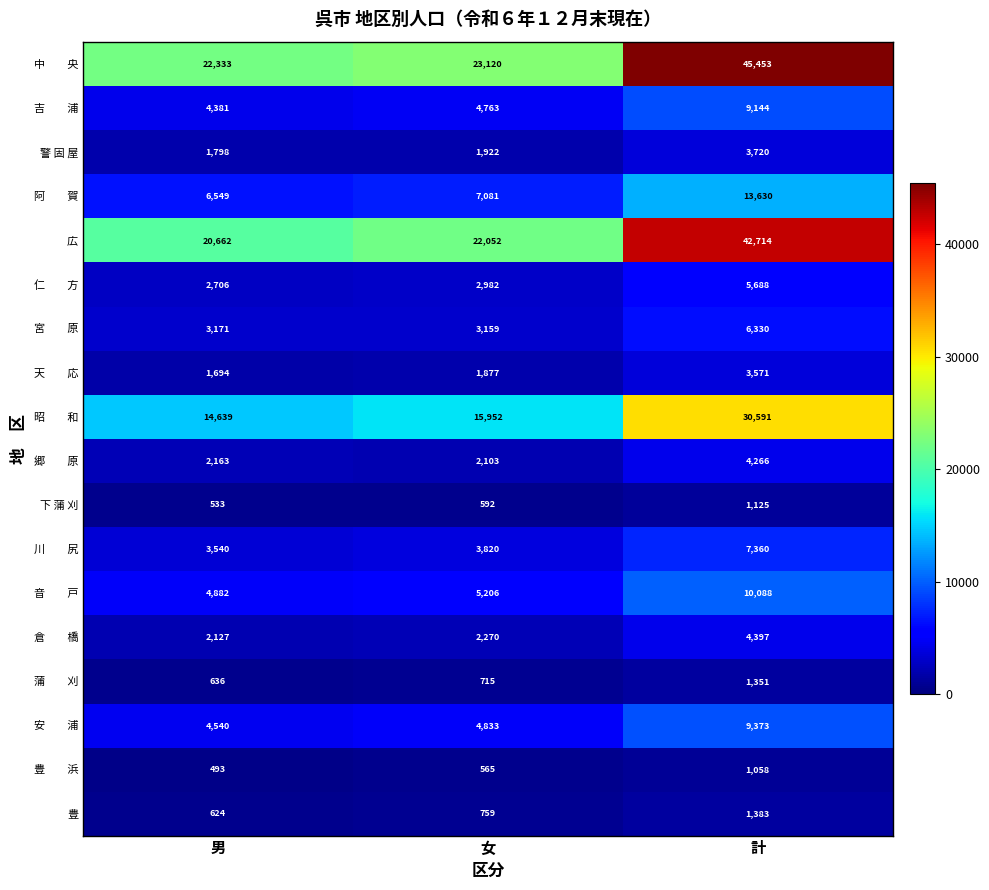

At which category is the sum across all series the highest?

計